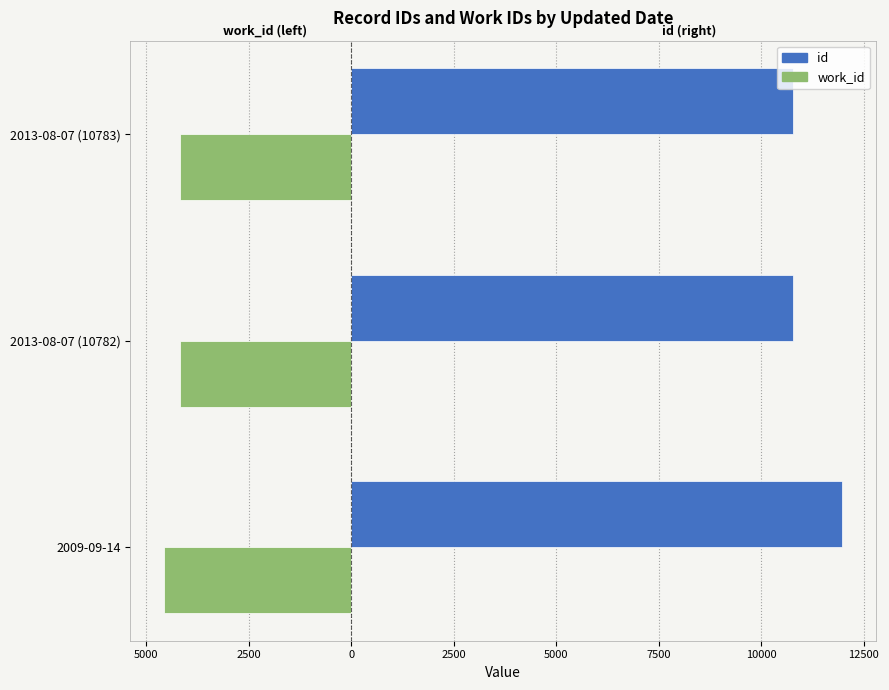

What is the value of the id bar at the 2nd from the left?

10782